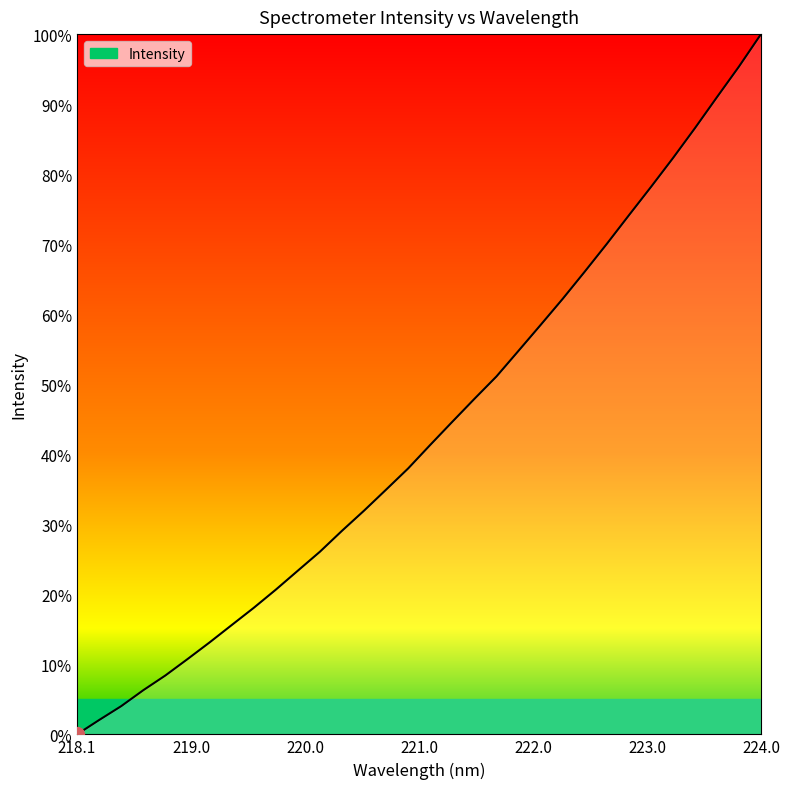

What is the difference between the maximum and minimum values?

100.0